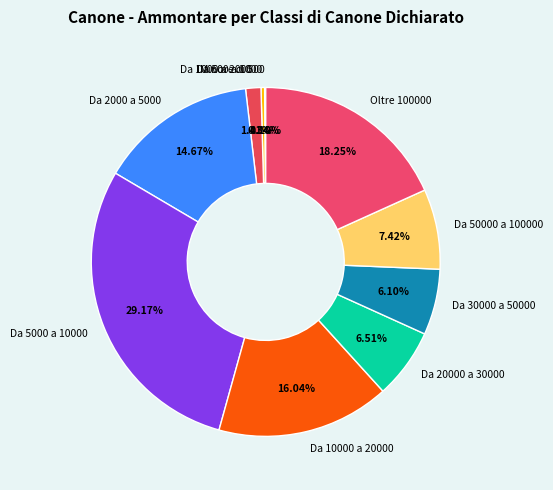

To the nearest percent, what percentage of the pie is Oltre 100000?

18%